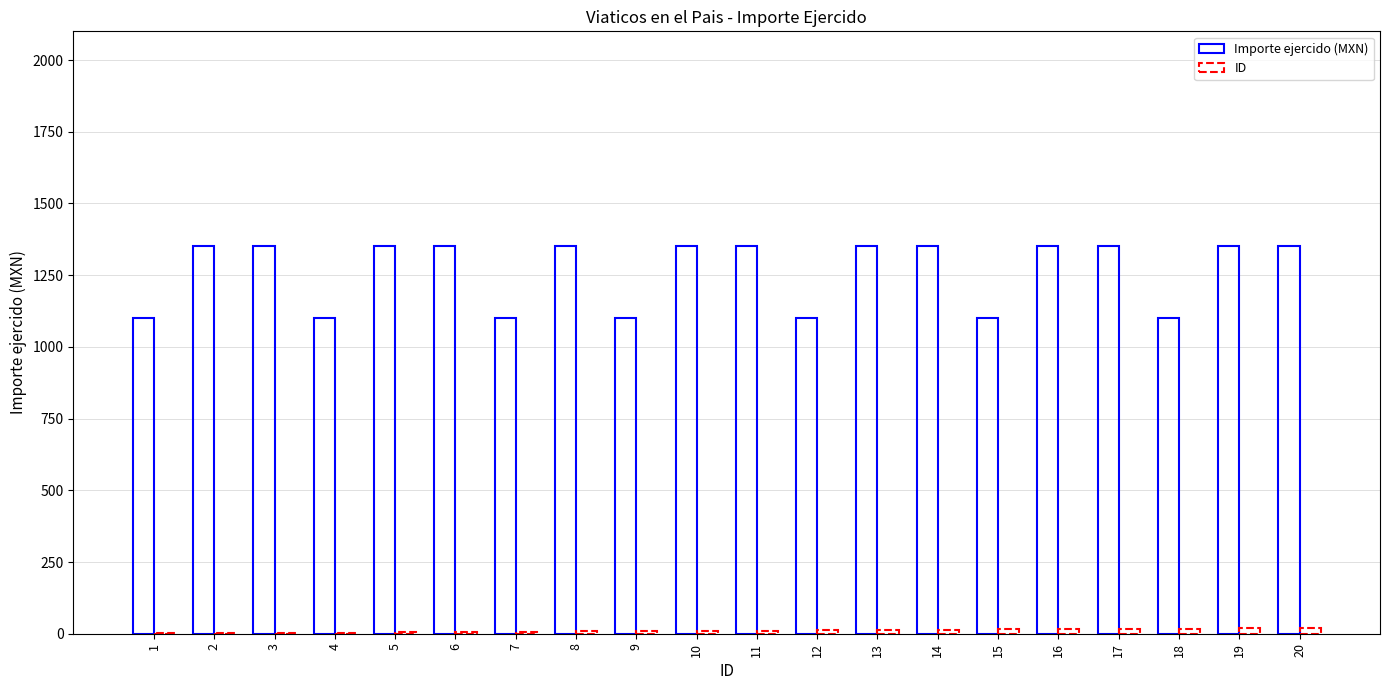

What is the sum of the ID values at 8 and 3?

11